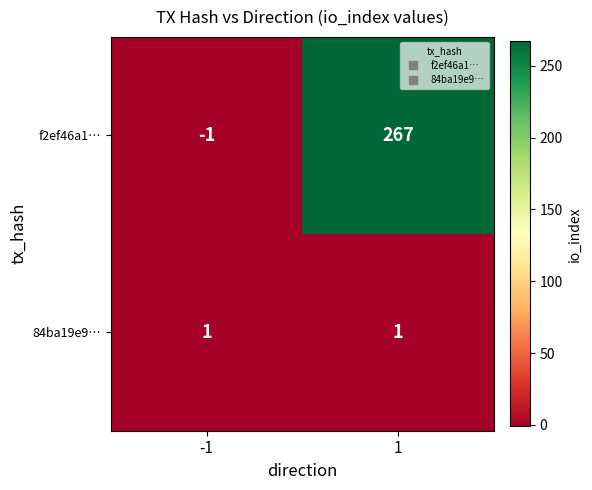

Between -1 and 1, which series saw the biggest shift?

f2ef46a1…